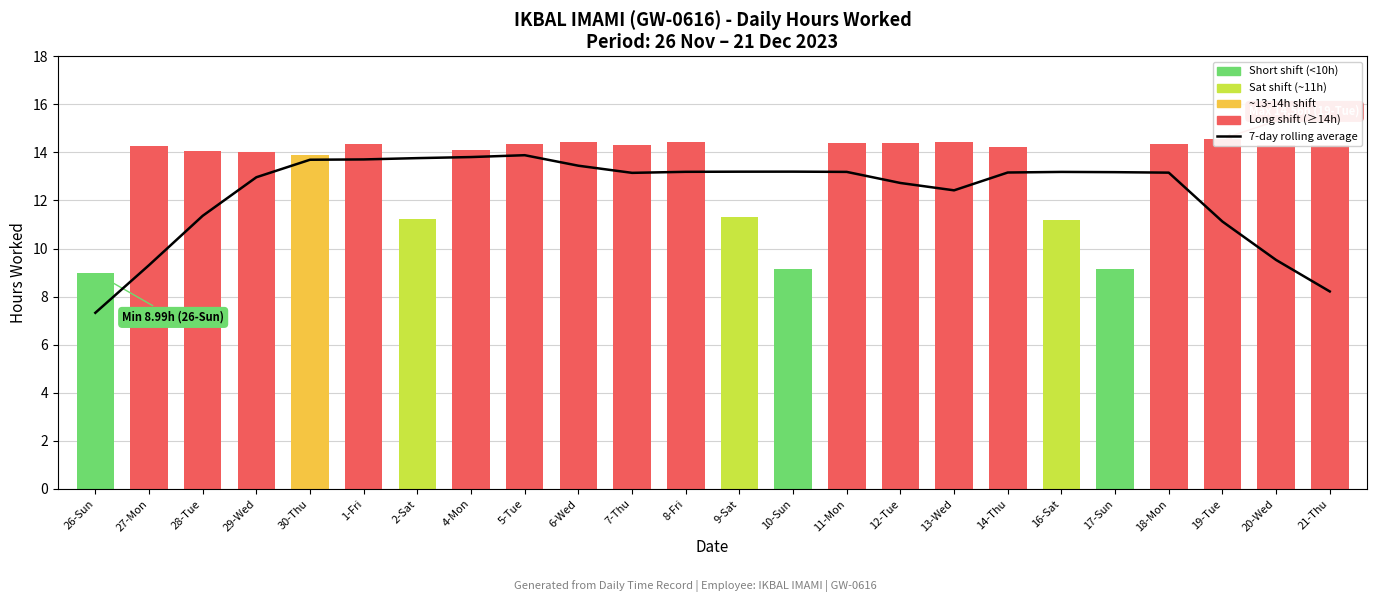

True or false: the data shows 11.4 at 28-Tue.

True